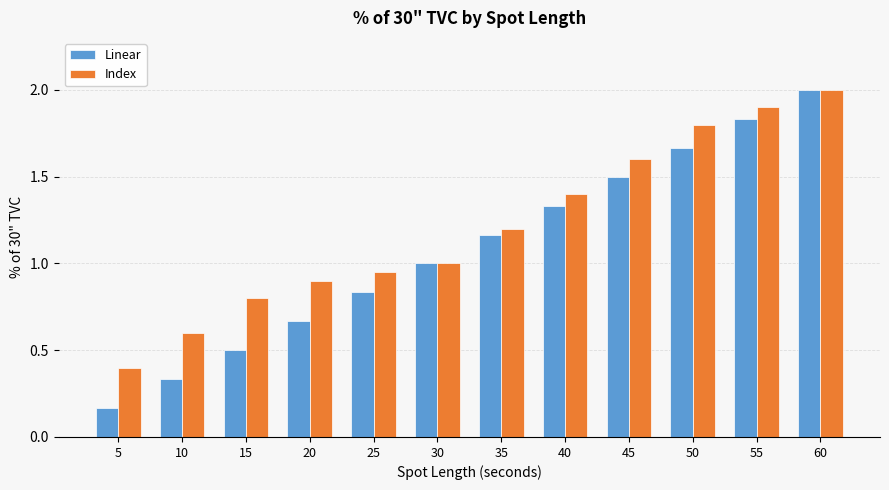

What is the value of the Index bar at the 11th from the left?

1.9